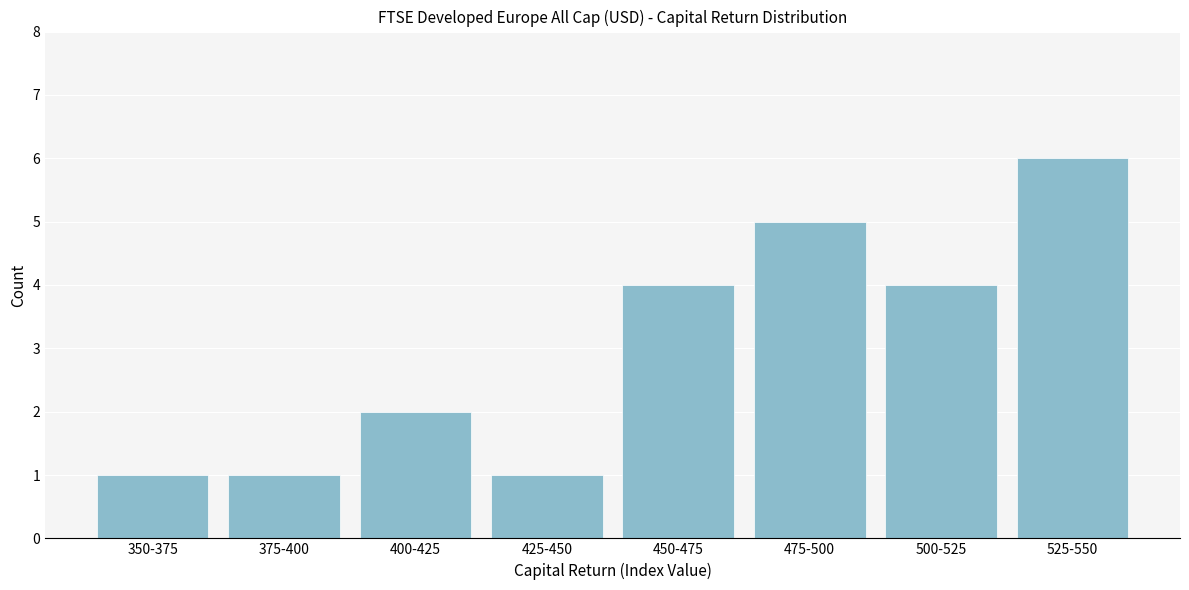

Reading left to right, list all the values displayed in this chart.

1	1	2	1	4	5	4	6